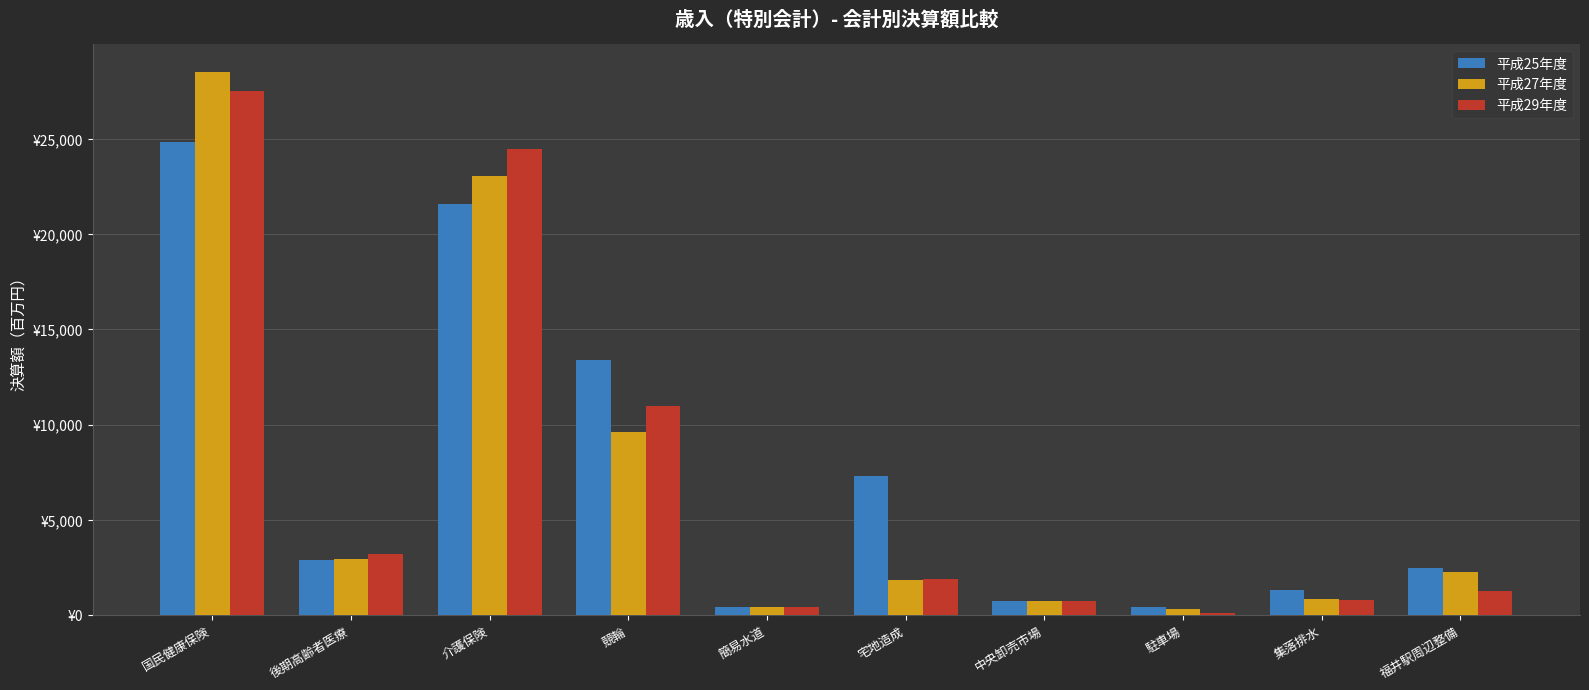

What is the label of the 6th bar from the left?

宅地造成